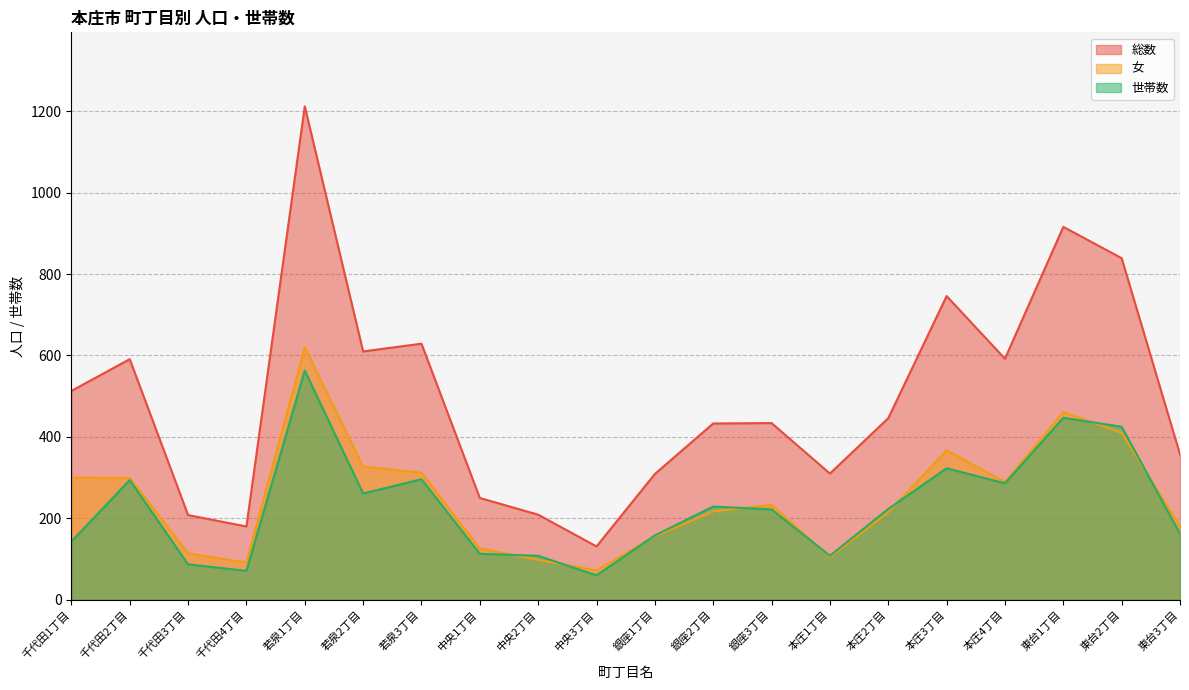

At how many categories does at least one series exceed 1195?

1